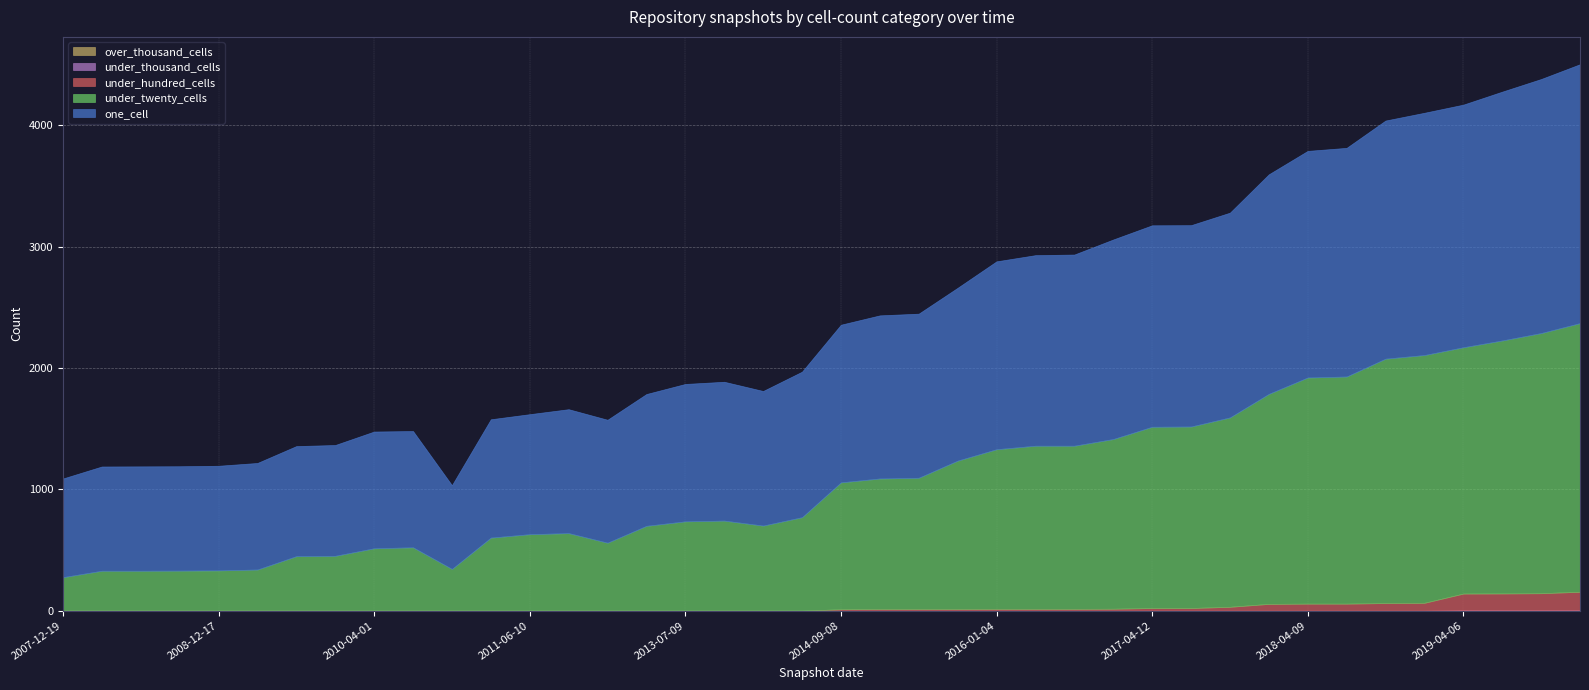

True or false: over_thousand_cells and under_twenty_cells cross at least once.

False